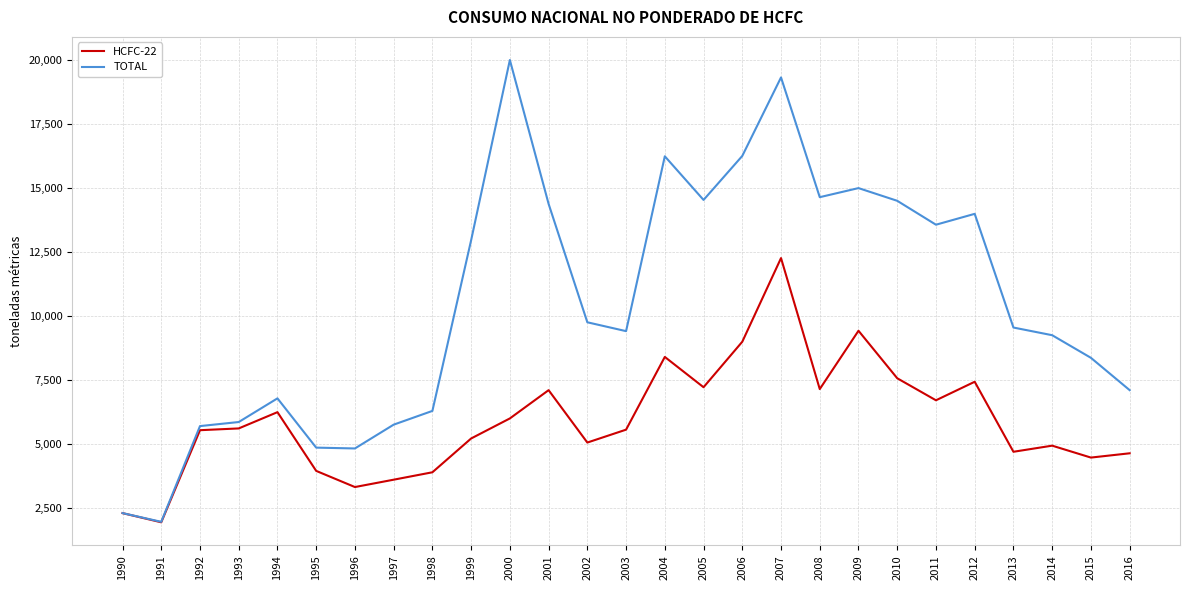

Rank the series at 2003 from lowest to highest value.

HCFC-22, TOTAL